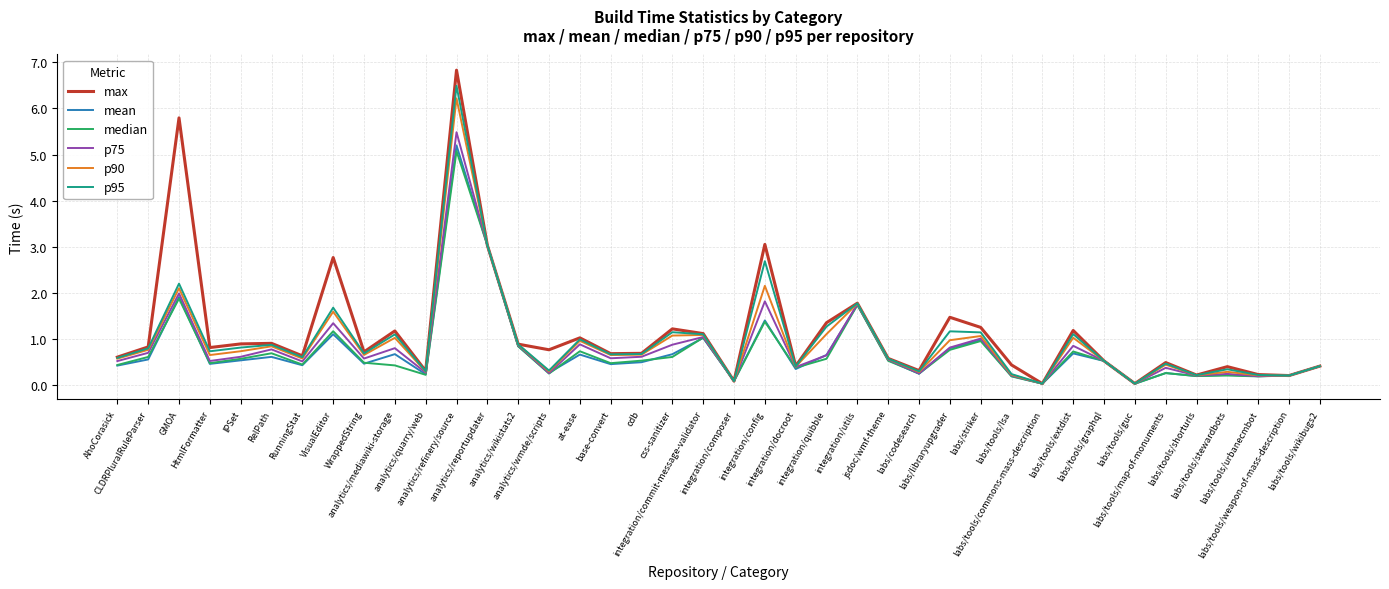

Does the chart display data point markers on the line(s)?

No